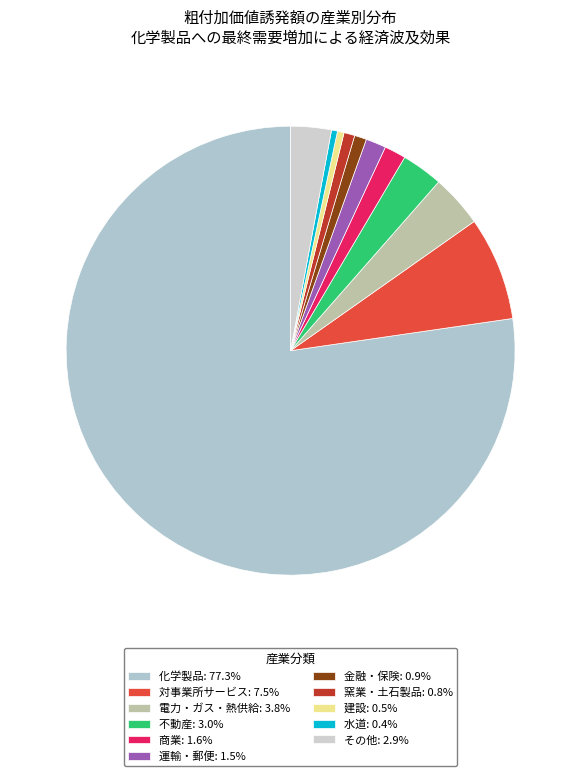

How many slices are in this pie chart?

11